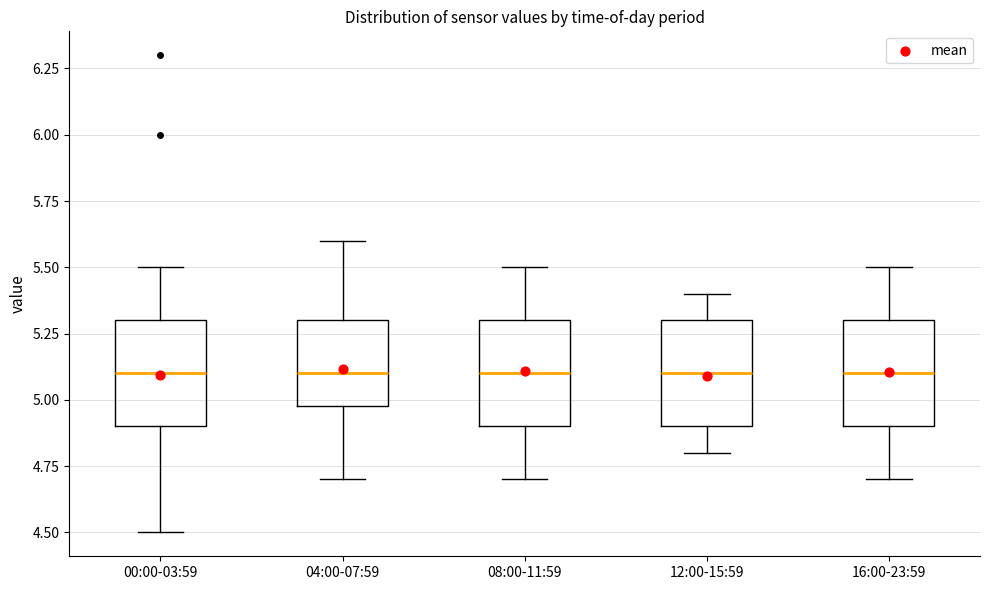

Reading left to right, transcribe this box plot: for each box, give where its median line is, the range the box spans, and where its two whiskers end, as read against the y-axis. The values are not printed on the chart, so give them approximately, as read against the axis.

00:00-03:59: median 5.1, box 4.9 to 5.3, whiskers 4.5 to 5.5
04:00-07:59: median 5.1, box 5.0 to 5.3, whiskers 4.7 to 5.6
08:00-11:59: median 5.1, box 4.9 to 5.3, whiskers 4.7 to 5.5
12:00-15:59: median 5.1, box 4.9 to 5.3, whiskers 4.8 to 5.4
16:00-23:59: median 5.1, box 4.9 to 5.3, whiskers 4.7 to 5.5